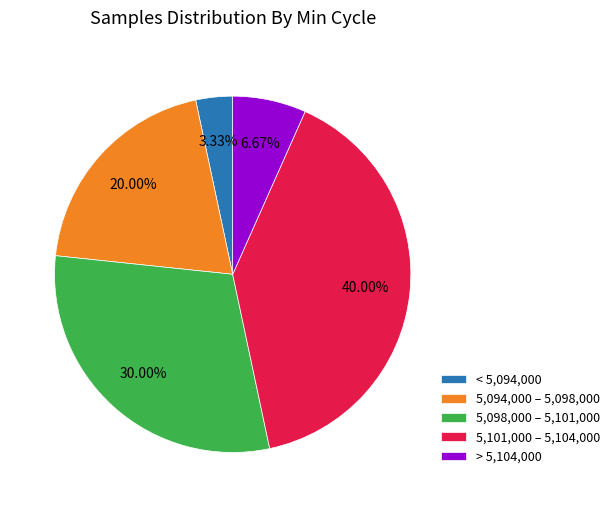

Combined, do 5,098,000 – 5,101,000 and < 5,094,000 account for over 50%?

No